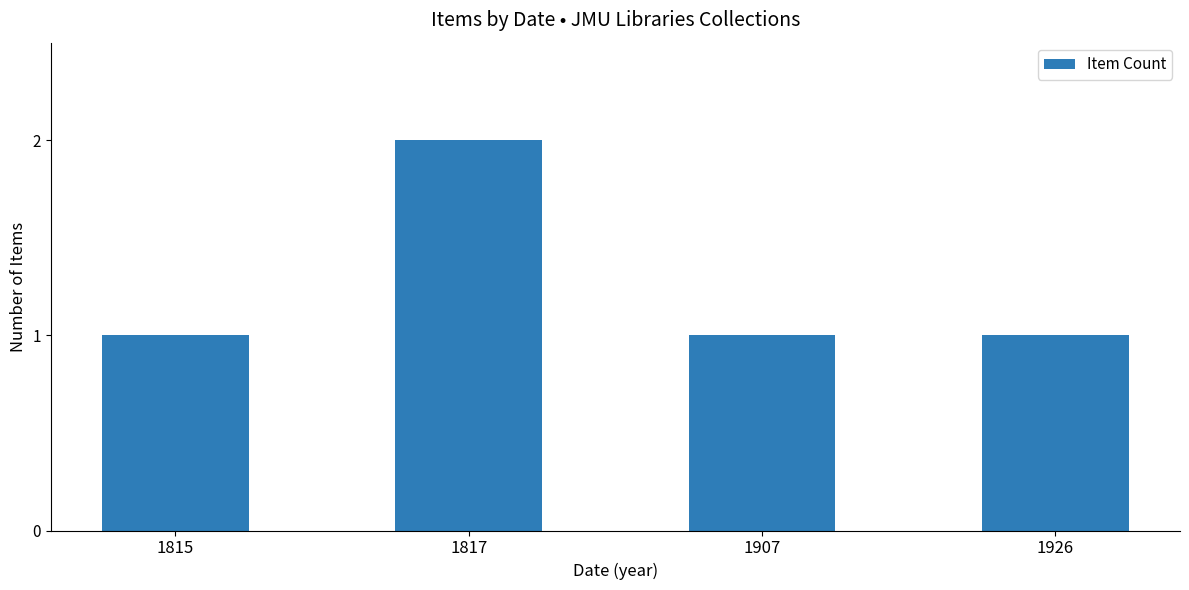

Between 1817 and 1926, which is larger?

1817